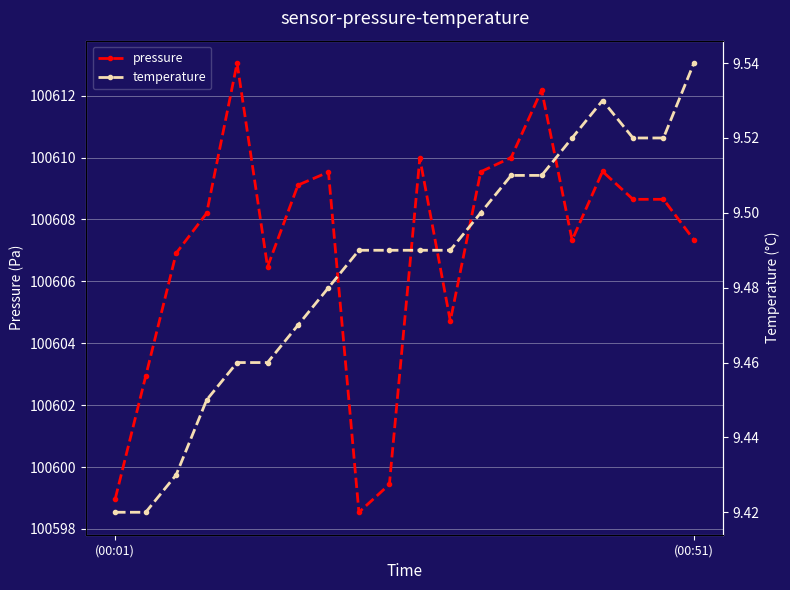

Rank the series at 7 from highest to lowest value.

pressure, temperature